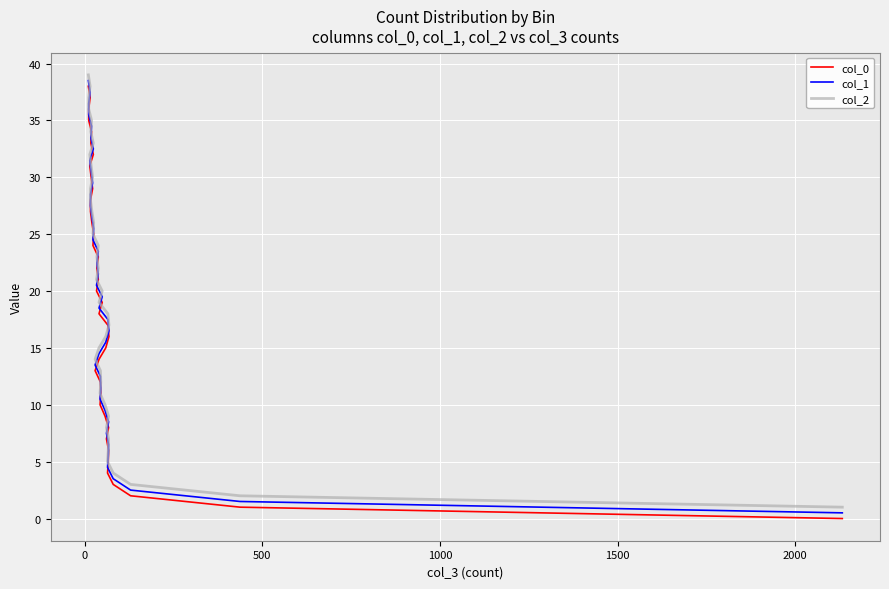

Count the number of categories in the chart.

39